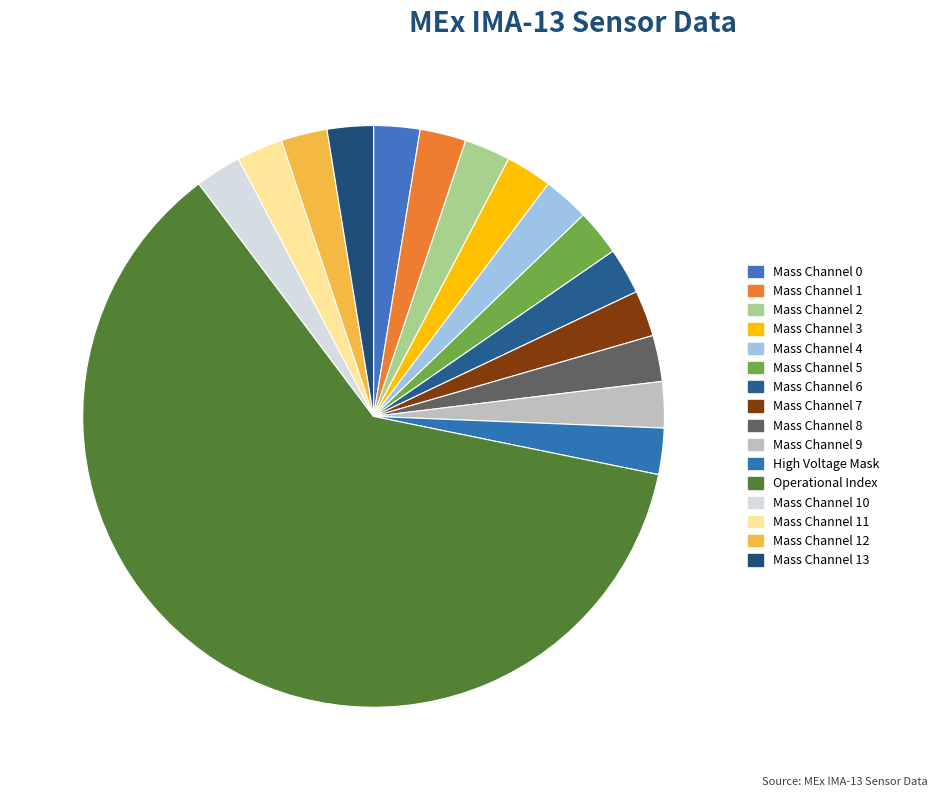

What percentage is the Mass Channel 0 slice, to the nearest percent?

3%